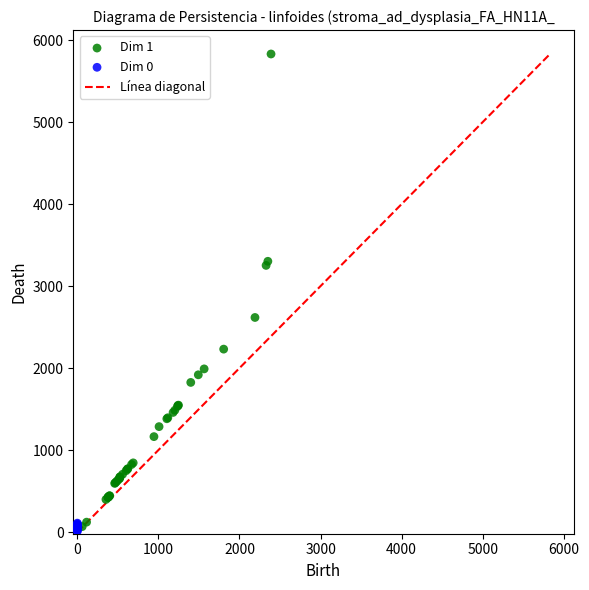

Which series reaches the maximum Y coordinate?

Dim 1